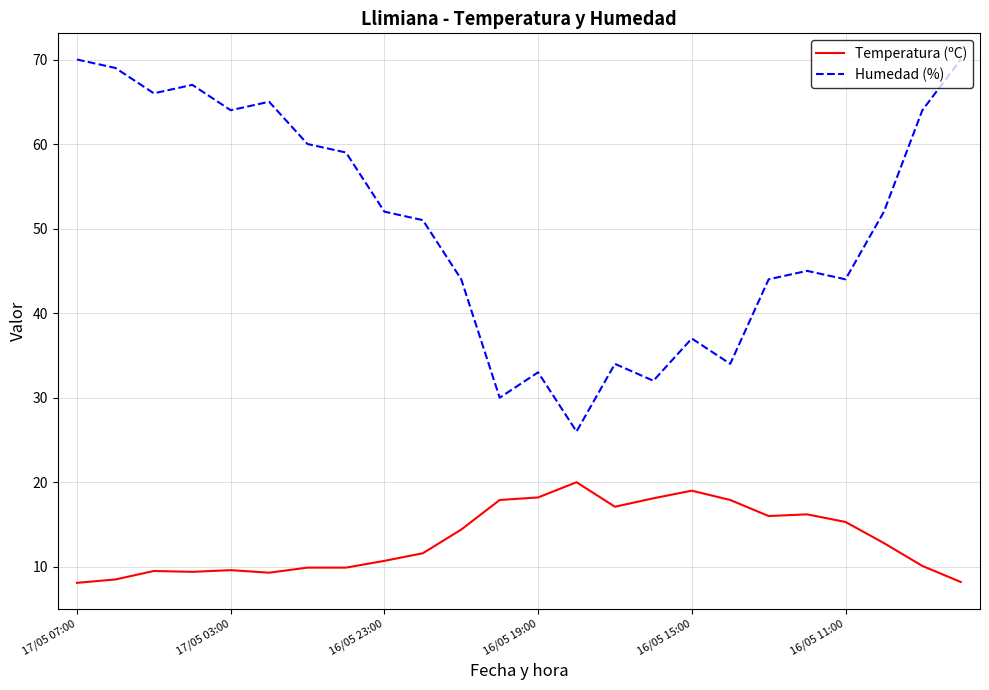

Rank the series by their maximum value, from highest to lowest.

Humedad (%), Temperatura (ºC)